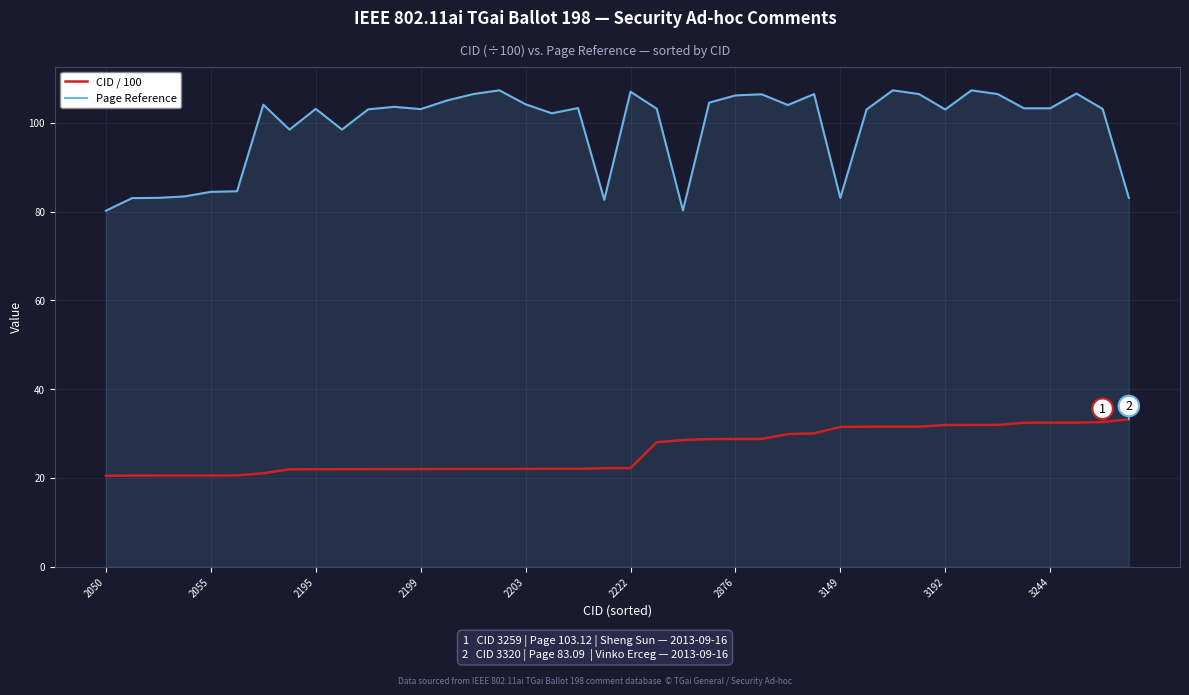

Which series has the widest spread of values?

Page Reference